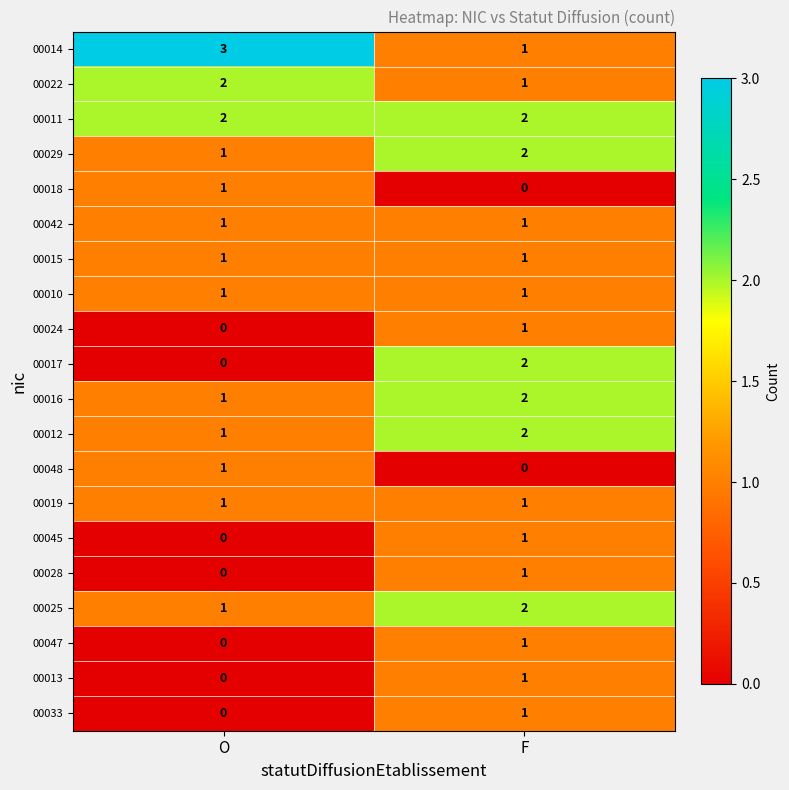

At which category is the sum across all series the highest?

F